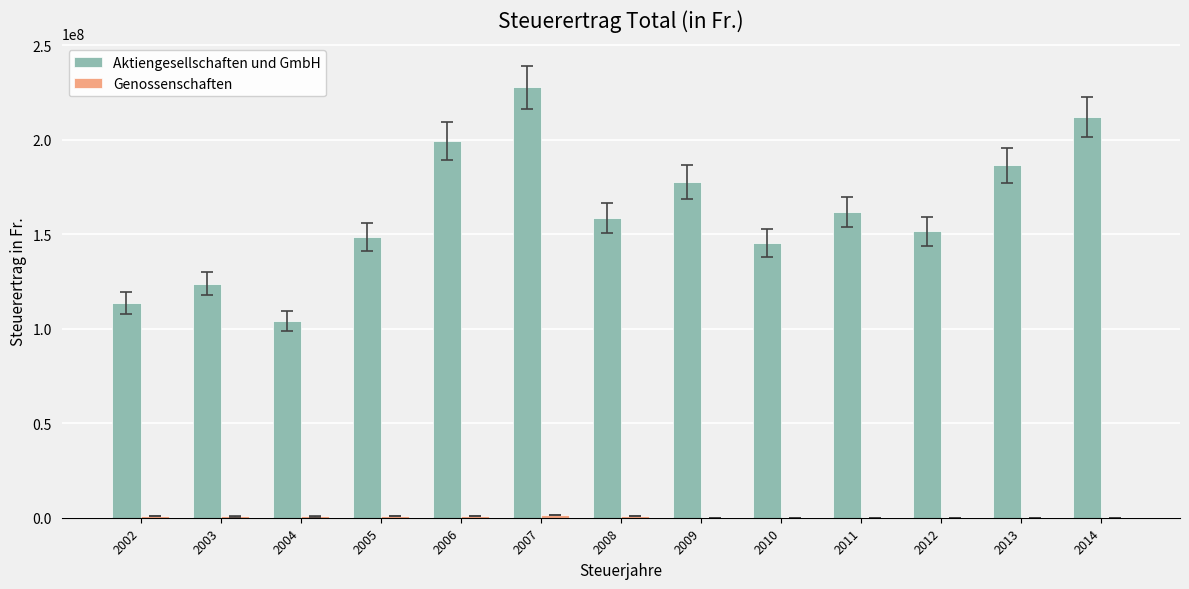

At which category is the sum across all series the highest?

2007